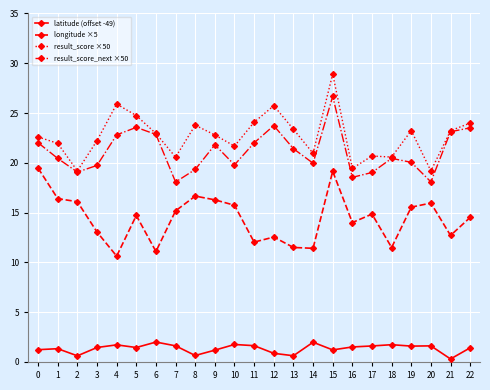

Is it true that result_score ×50 equals 38.6 at 10?

False